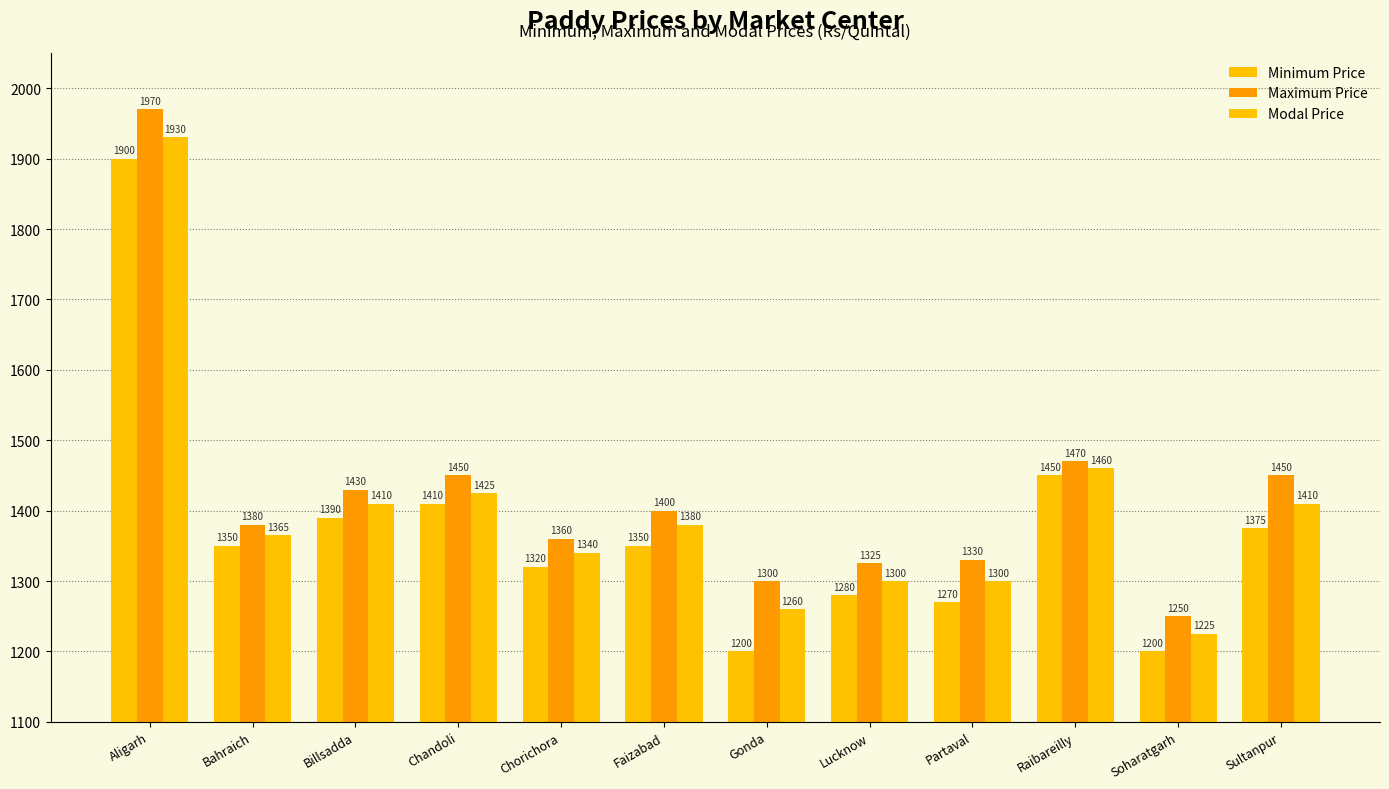

What is the value of the Minimum Price bar at the 1st from the left?

1900